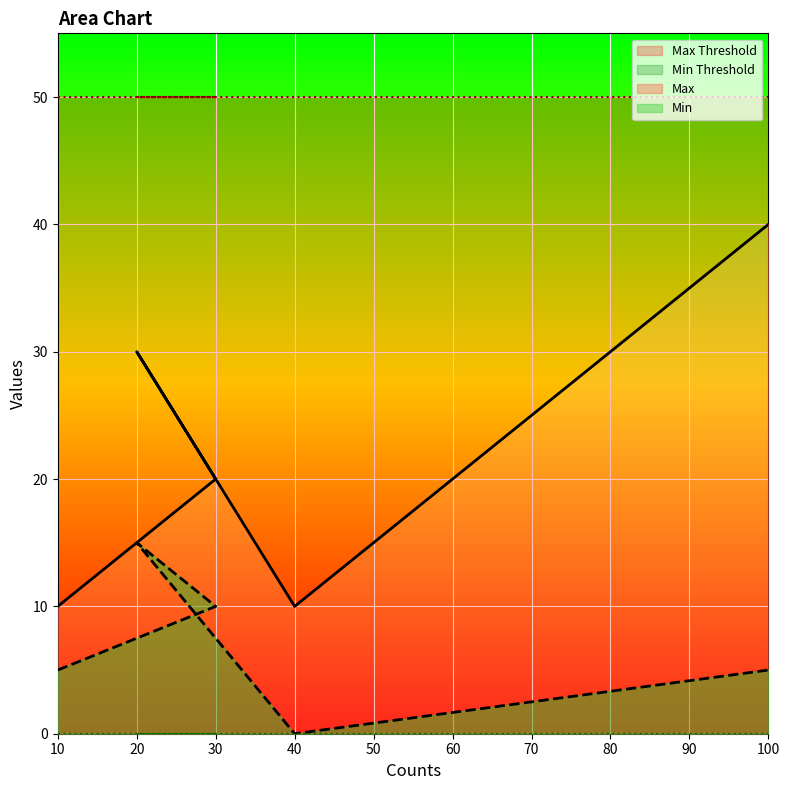

True or false: Min has more than 1 interior local peaks.

False